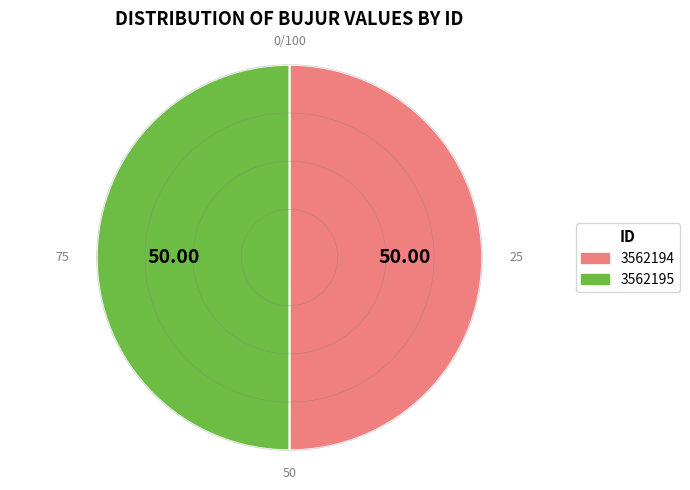

What is the ratio of the value at 3562194 to the value at 3562195?

1.0